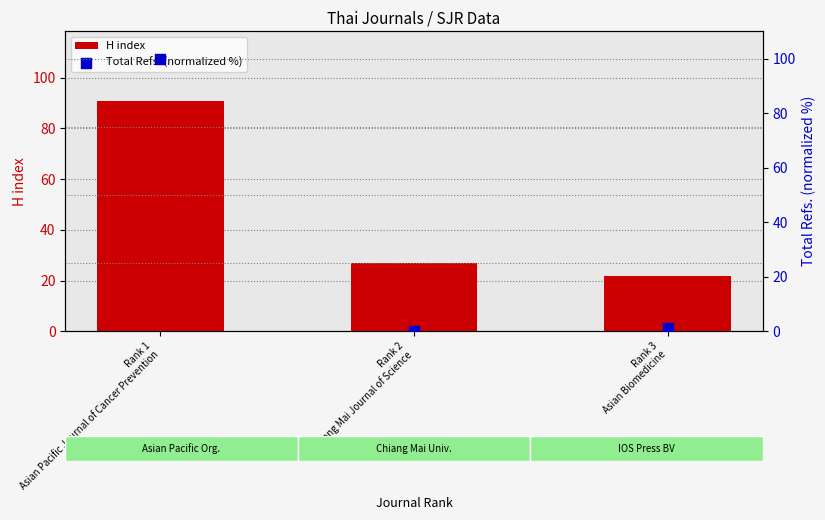

Which series reaches the minimum Y coordinate?

Total Refs. (normalized %)